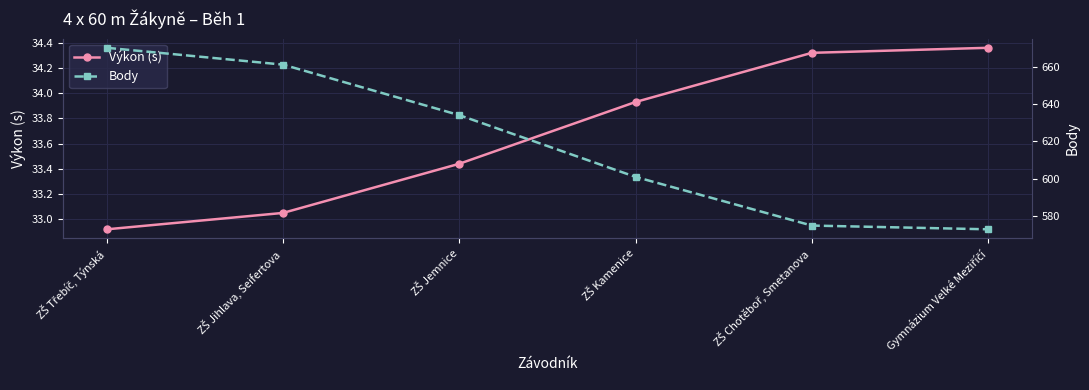

True or false: Výkon (s) has more than 0 interior local peaks.

False